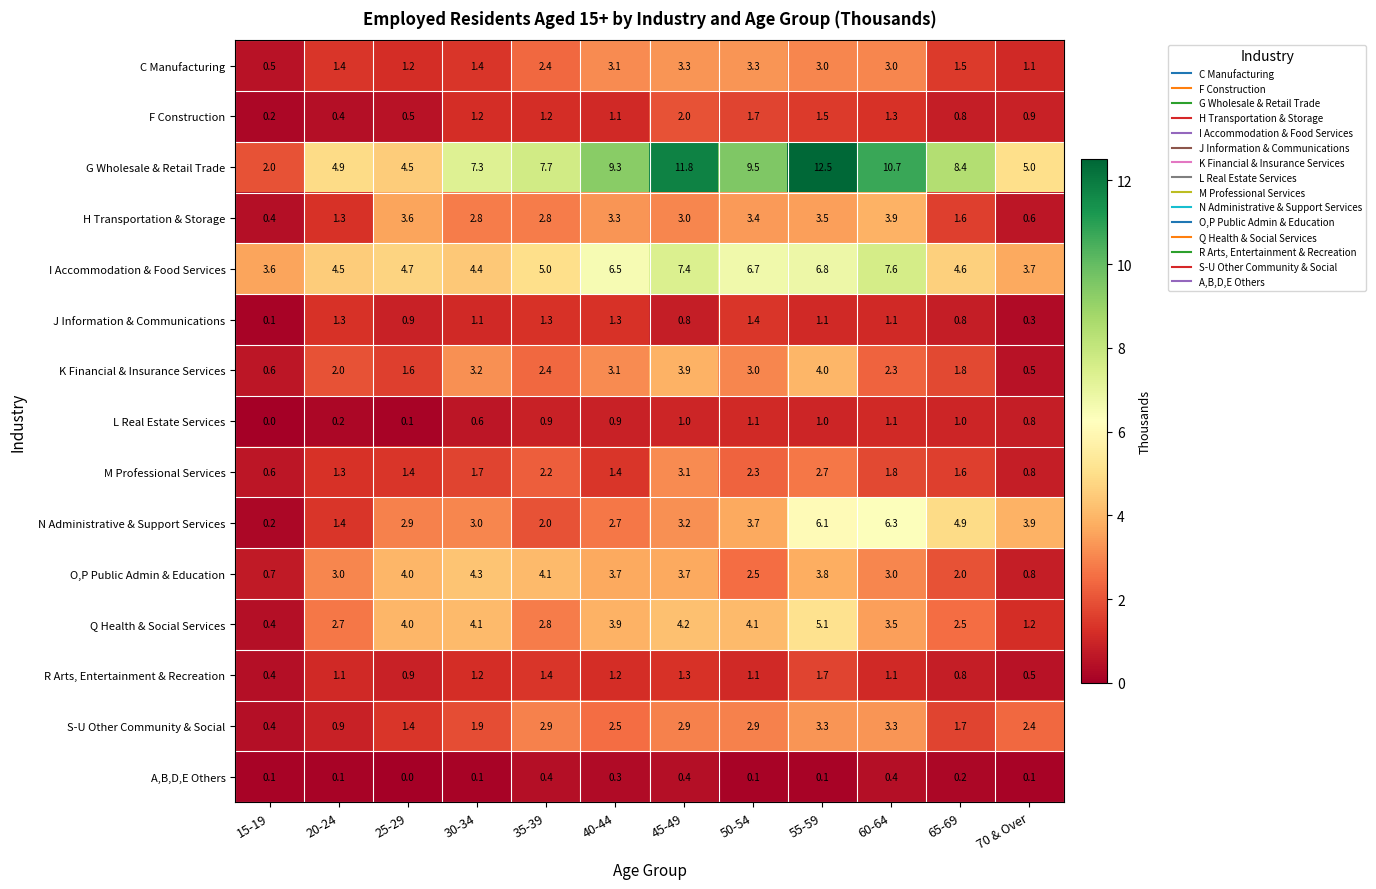

What is the difference between the highest and lowest values at 50-54?

9.4